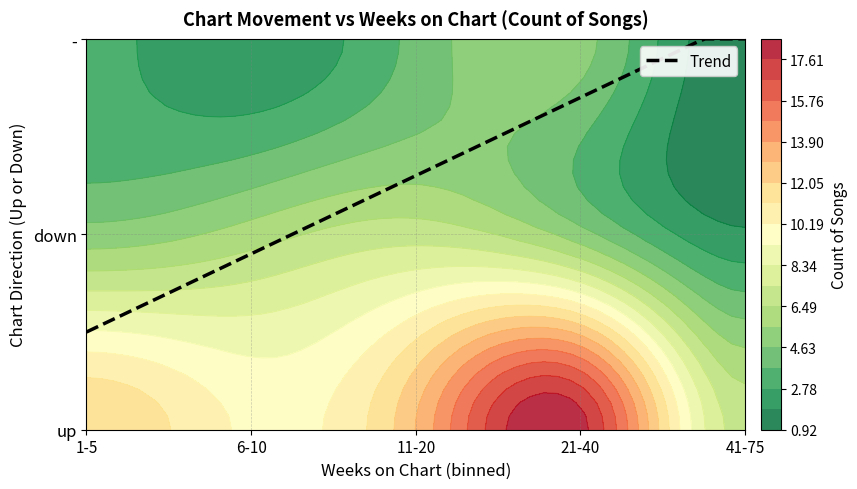

How many distinct data groups are displayed?

3